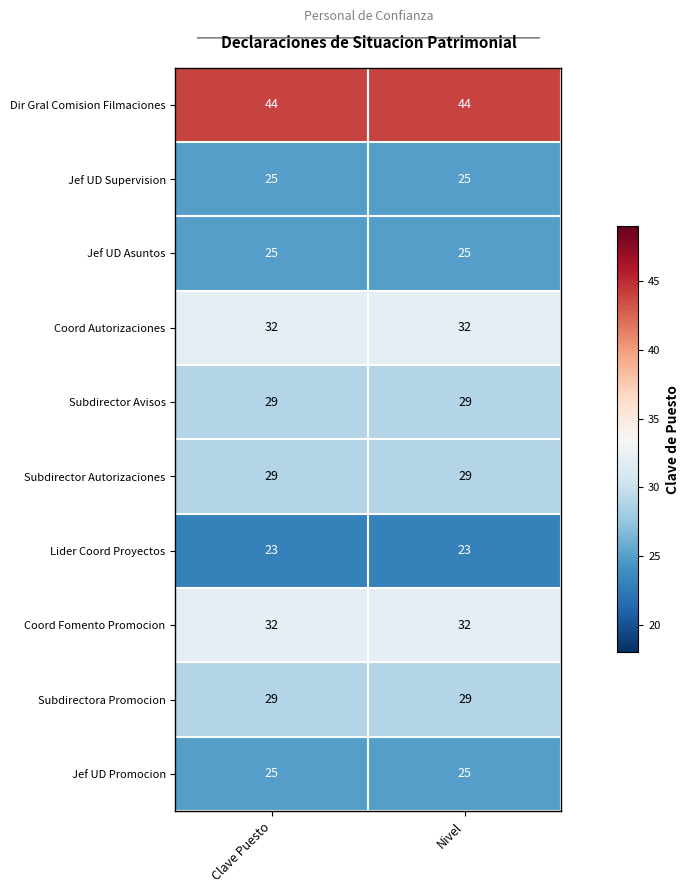

What is the difference between the highest and lowest values at Clave Puesto?

21